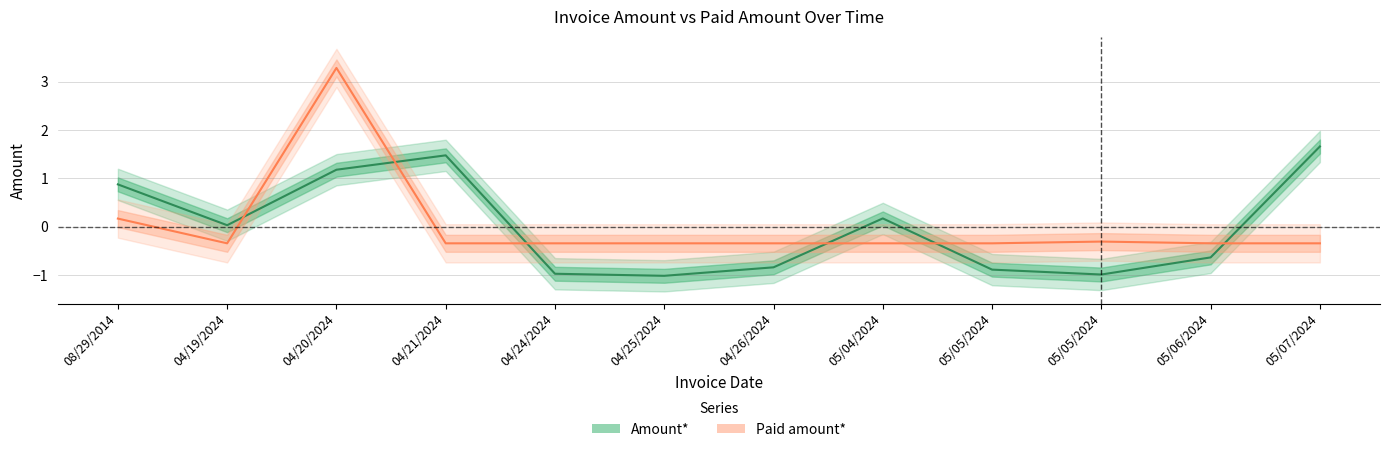

True or false: Amount* has more than 2 interior local peaks.

False